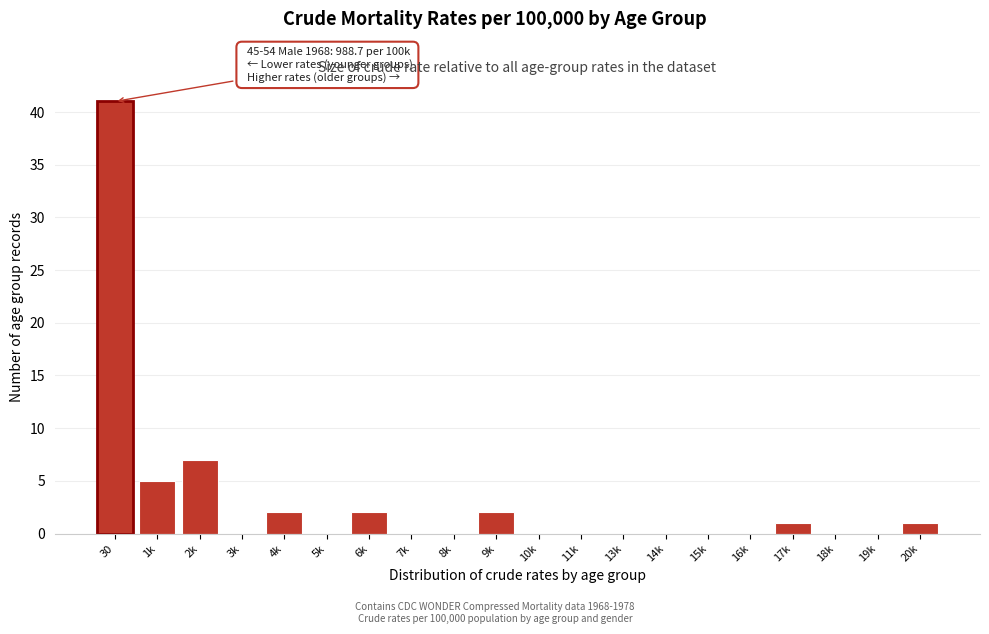

Reading right to left, transcribe all the data shown in this chart.

20k=1	19k=0	18k=0	17k=1	16k=0	15k=0	14k=0	13k=0	11k=0	10k=0	9k=2	8k=0	7k=0	6k=2	5k=0	4k=2	3k=0	2k=7	1k=5	30=41